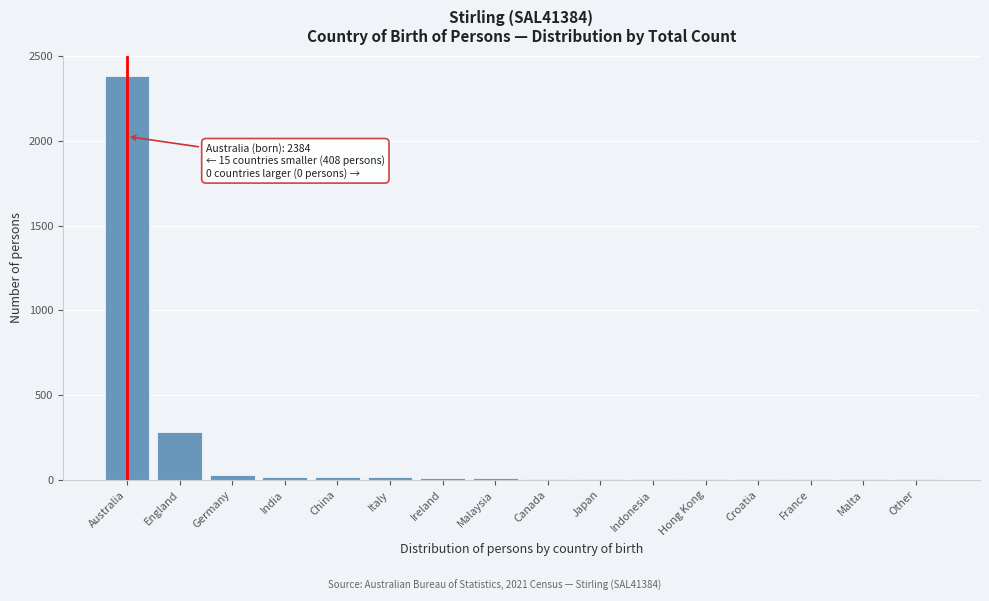

Is it true that the value at England is 282?

True